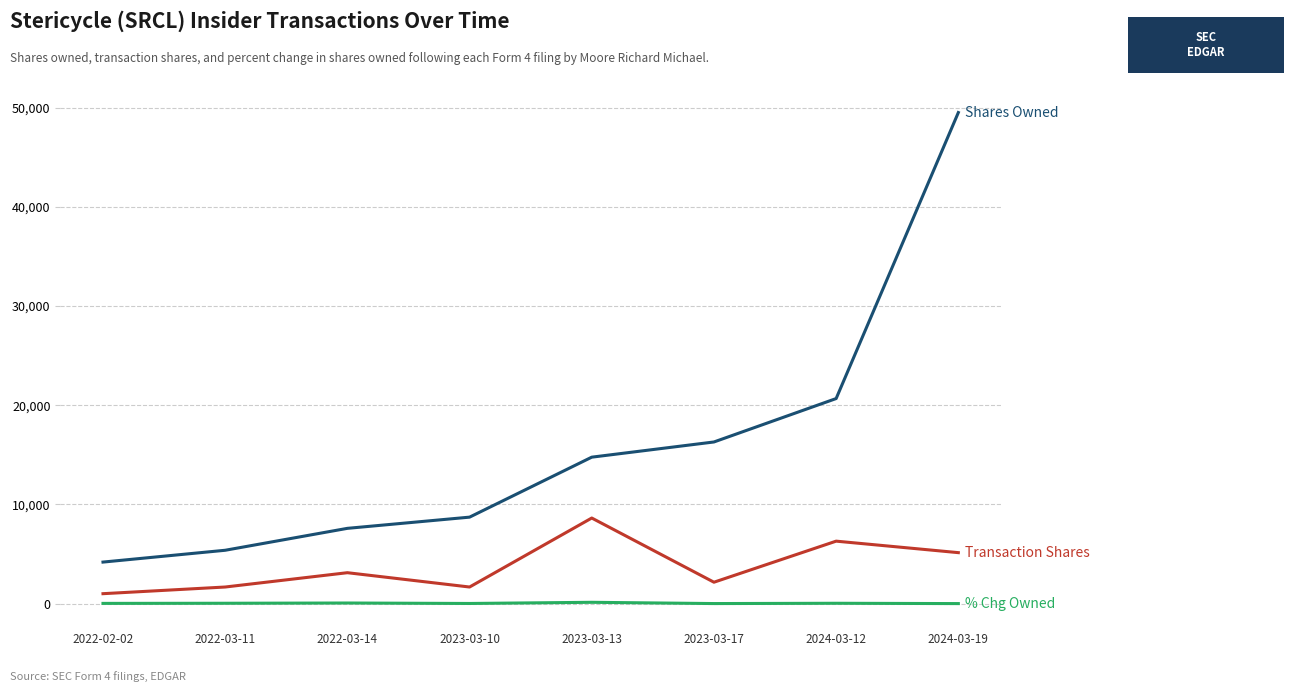

Which label corresponds to the largest value in the chart?

2024-03-19